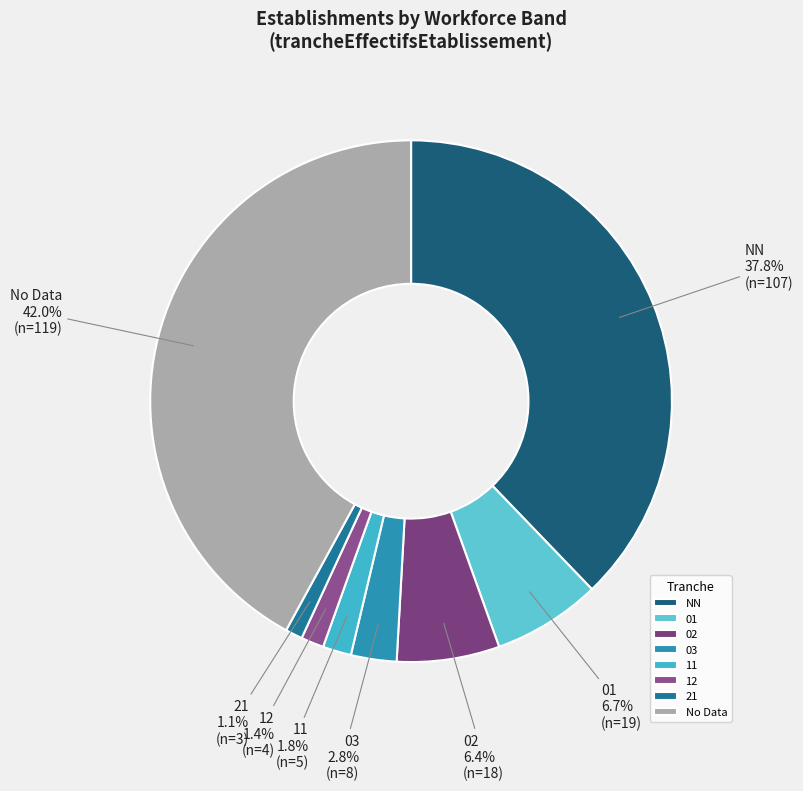

Do 21 and 11 together represent more than half of the pie?

No